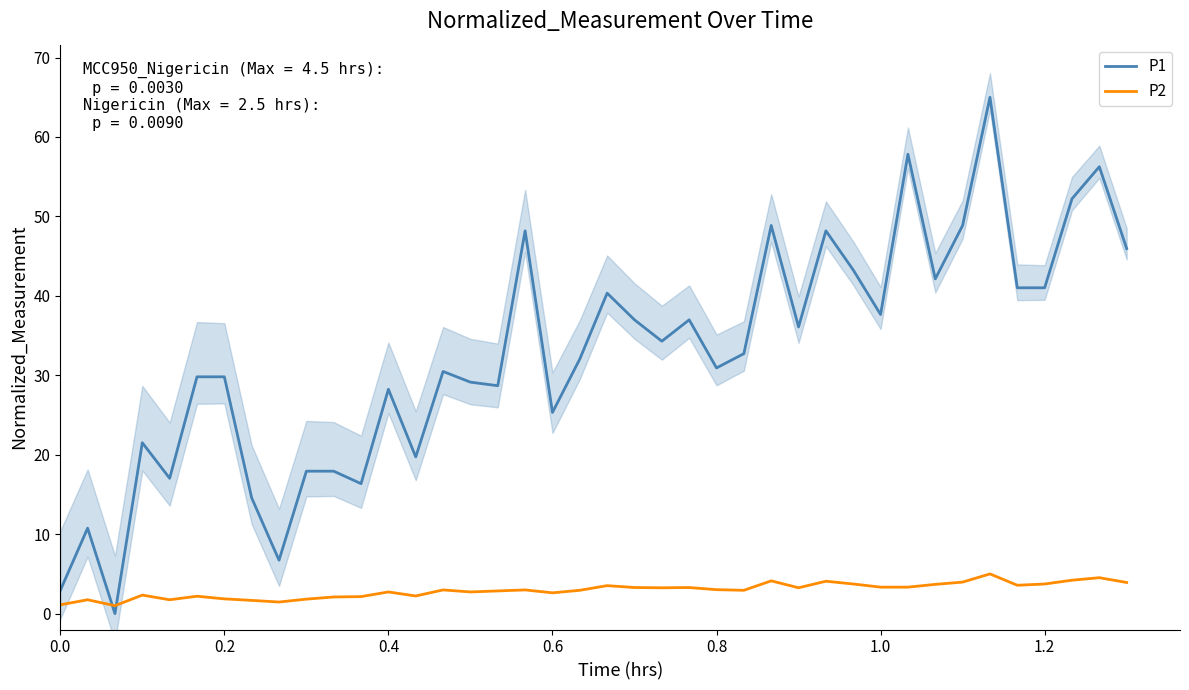

How many data points in P1 are above 32?

21